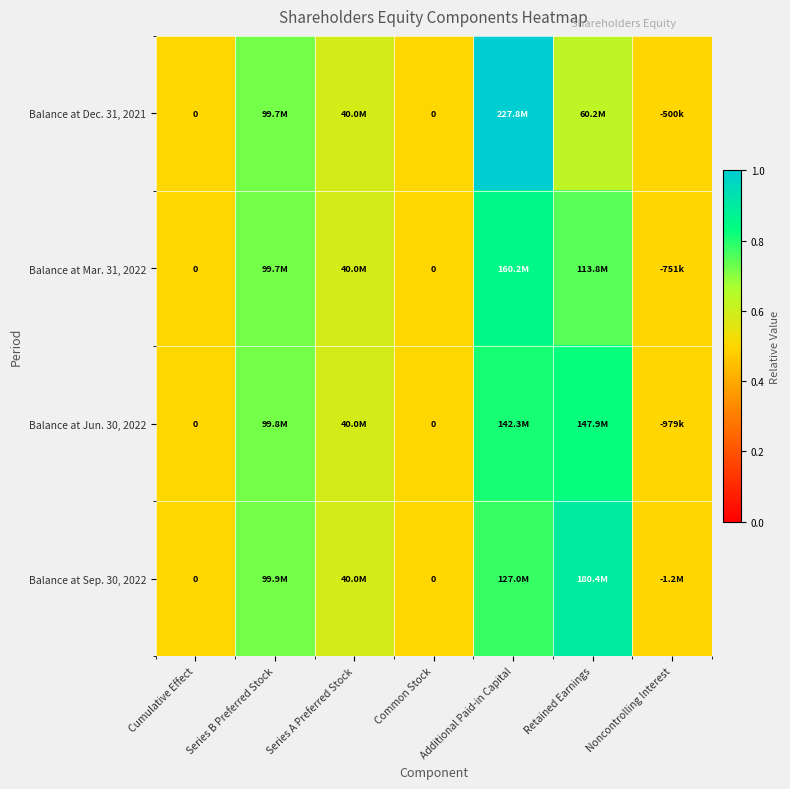

Is it true that Balance at Mar. 31, 2022 equals 0.9 at Additional Paid-in Capital?

True